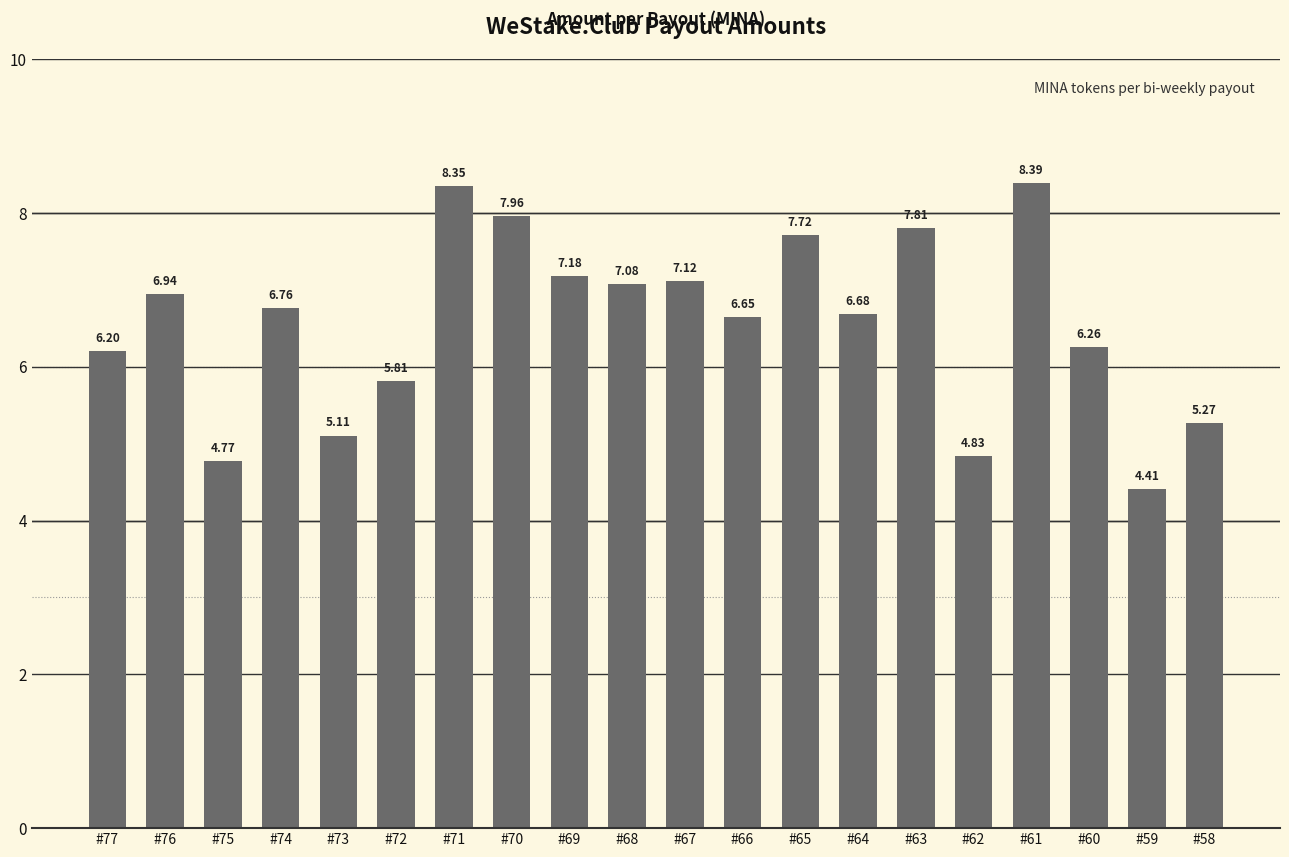

Between #77 and #73, which is larger?

#77